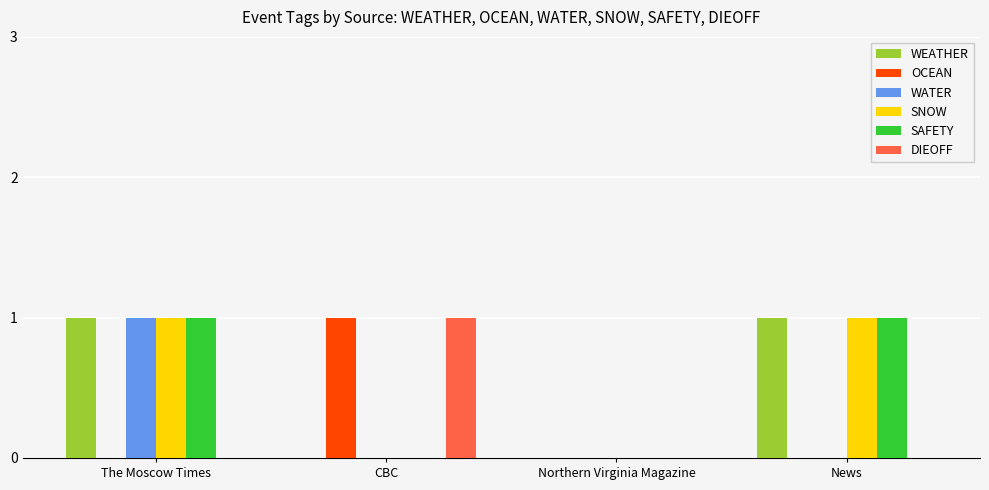

What is the sum of the WATER values at Northern Virginia Magazine and The Moscow Times?

1